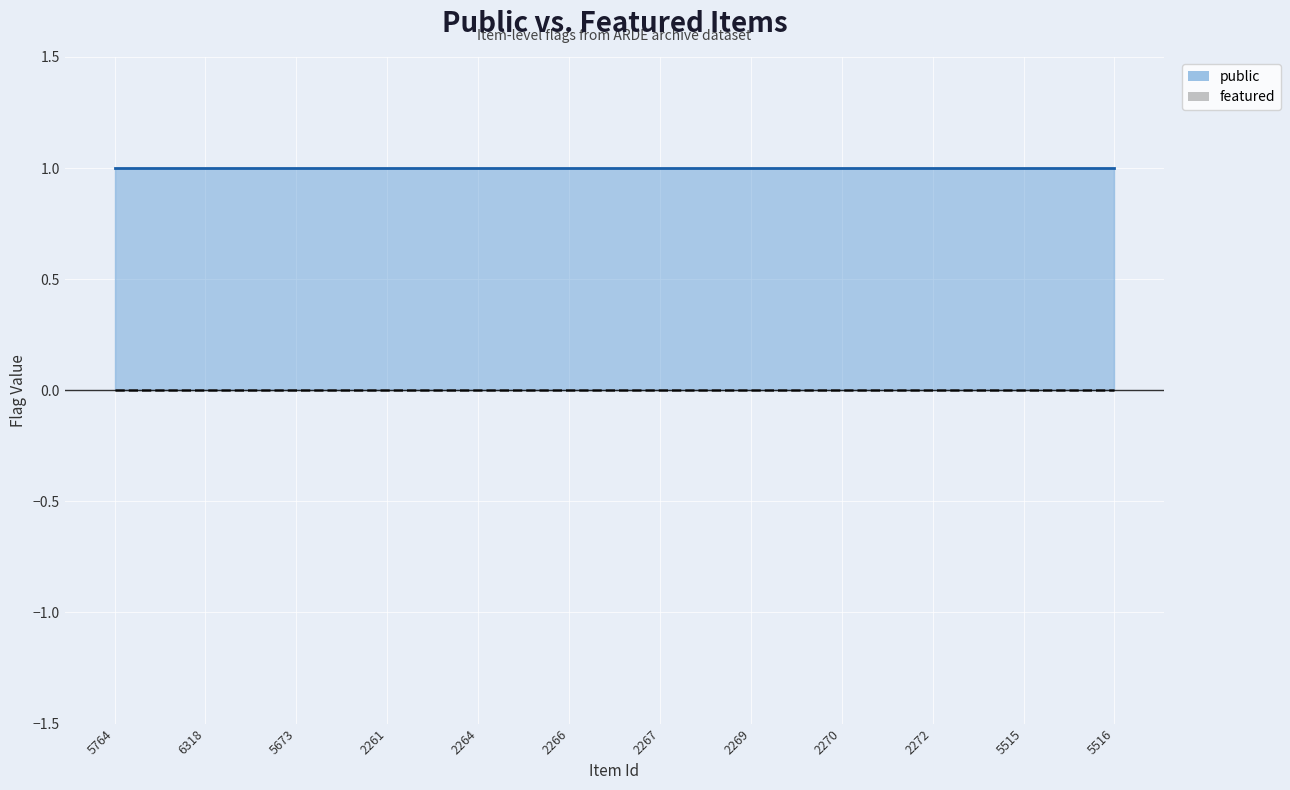

Reading right to left, transcribe all the data shown in this chart.

public: 5516=1	5515=1	2272=1	2270=1	2269=1	2267=1	2266=1	2264=1	2261=1	5673=1	6318=1	5764=1
featured: 5516=0	5515=0	2272=0	2270=0	2269=0	2267=0	2266=0	2264=0	2261=0	5673=0	6318=0	5764=0